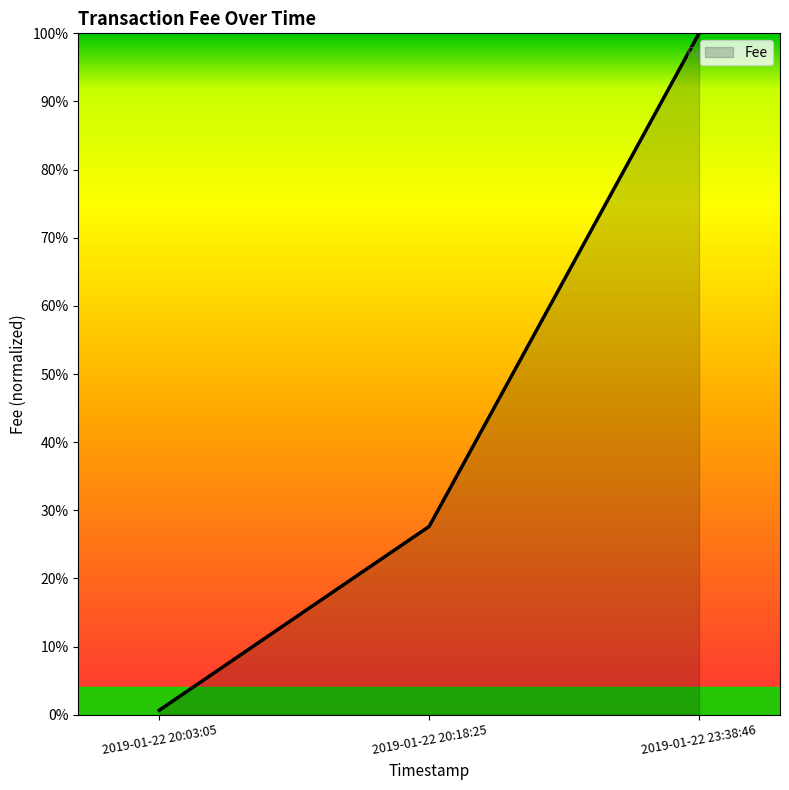

Does the chart display data point markers on the line(s)?

No